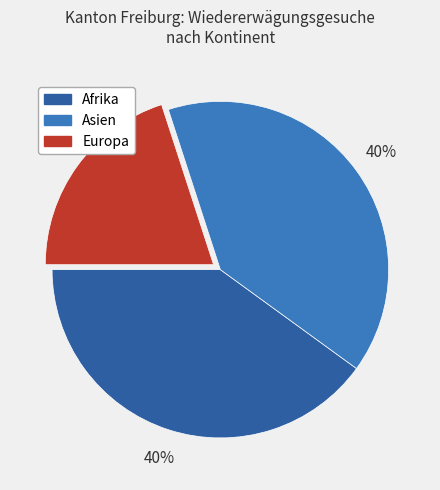

To the nearest percent, what is the difference between the largest and smallest slice percentages?

20%